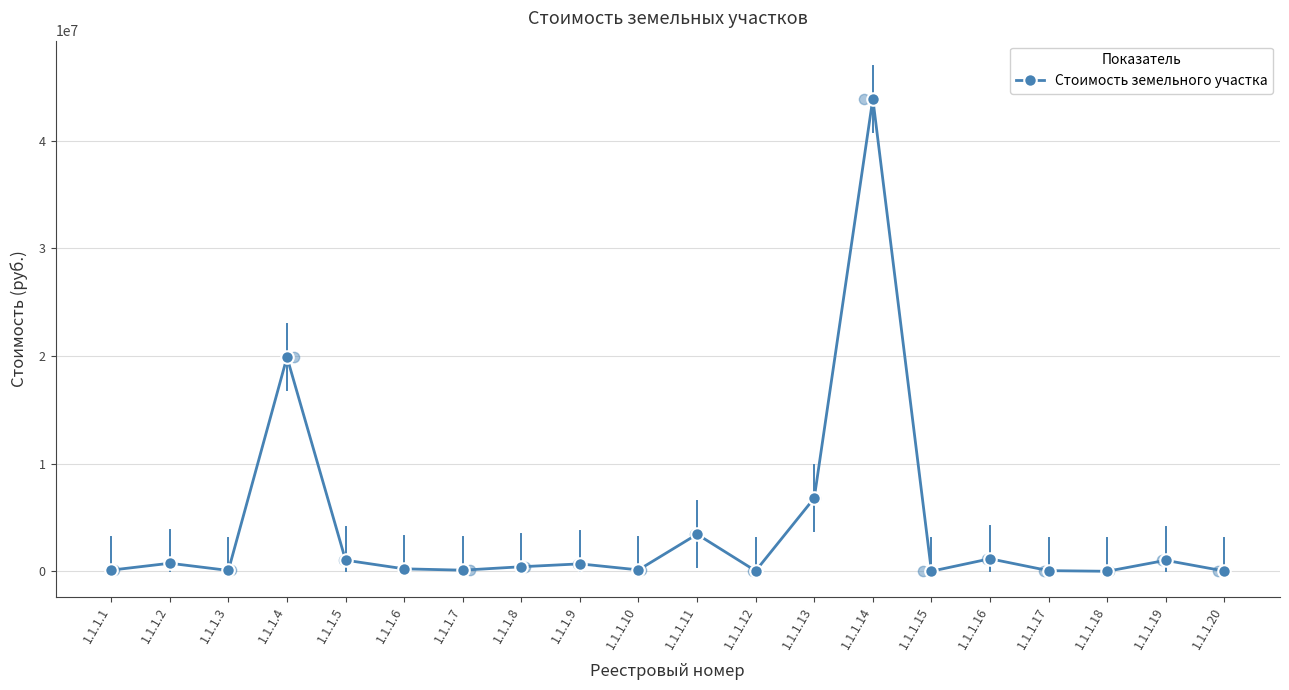

What is the ratio of the value at 1.1.1.16 to the value at 1.1.1.7?

11.0